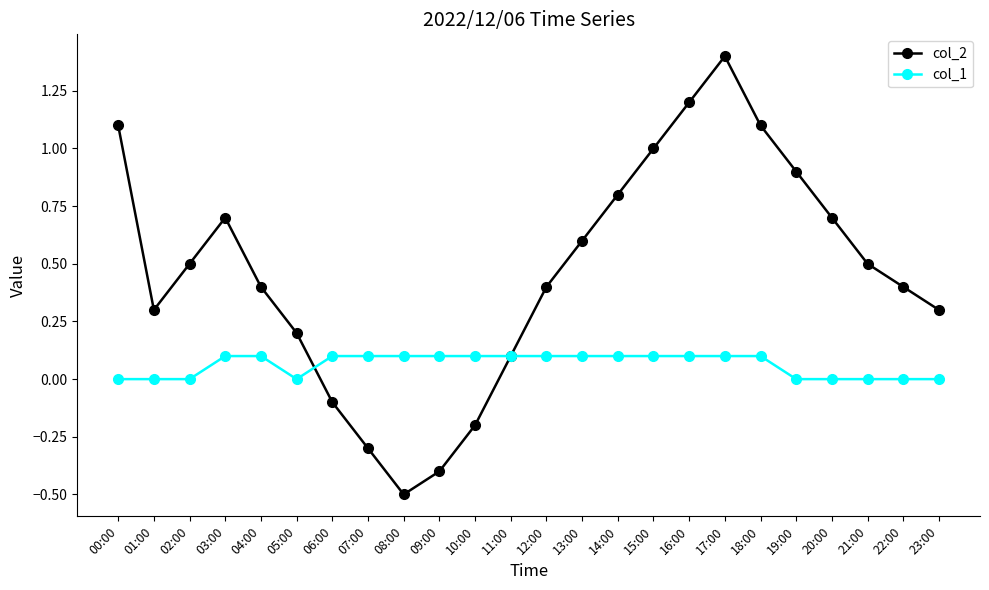

What is the spread (max minus min) of values at 16:00?

1.1